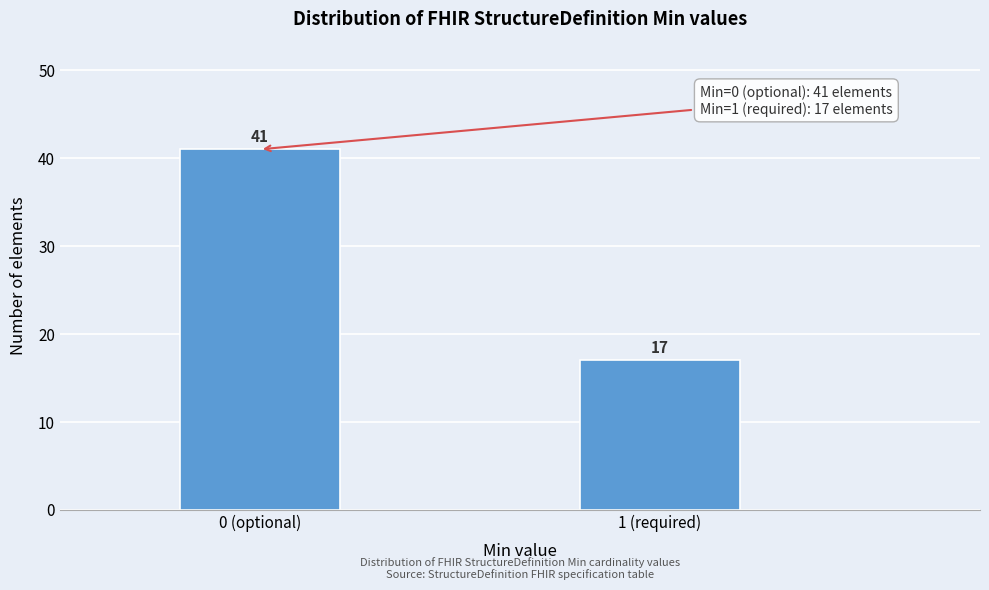

Reading right to left, what are all the values shown in this chart?

17	41